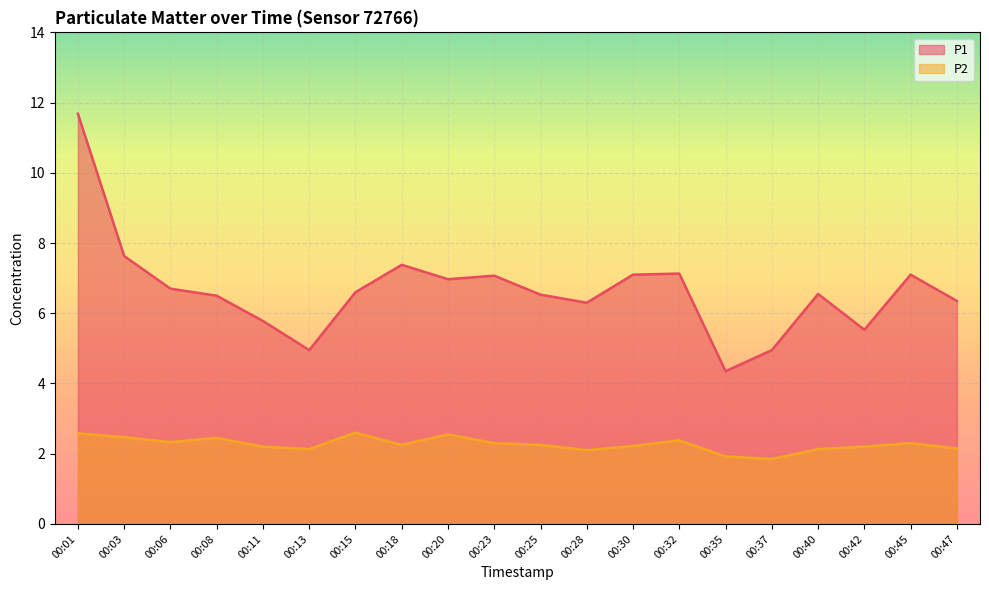

At which category does P2 reach its first local valley?

00:06